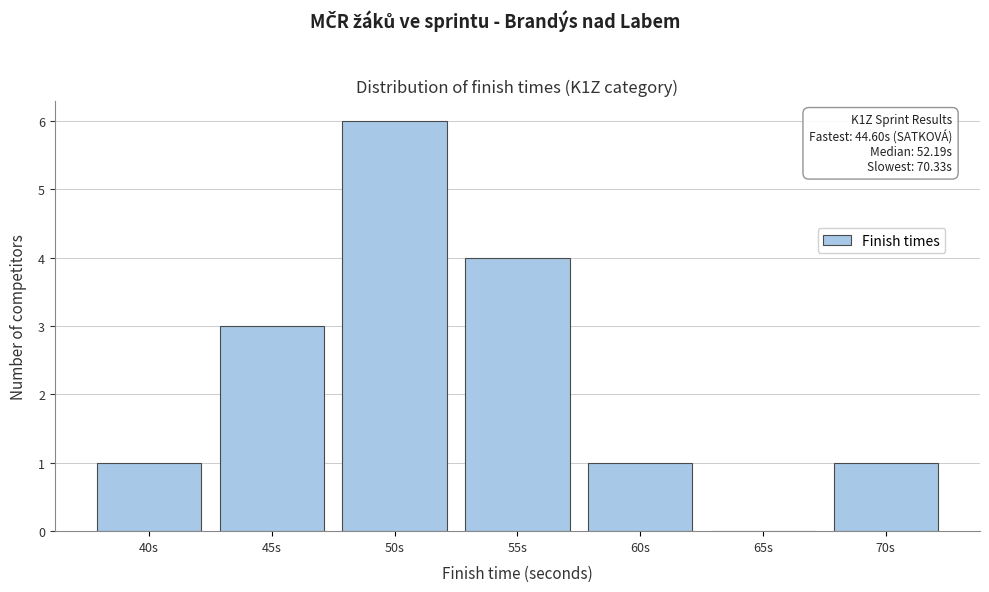

Reading left to right, list all the values displayed in this chart.

40s=1	45s=3	50s=6	55s=4	60s=1	65s=0	70s=1